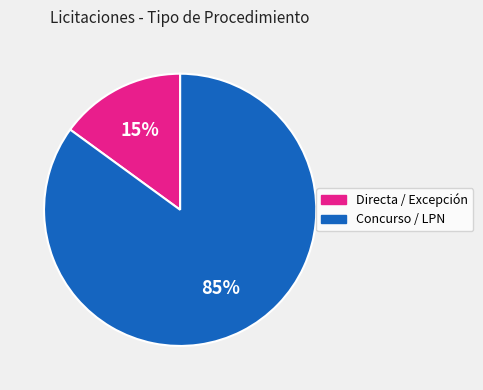

Does any single category account for the majority?

Yes